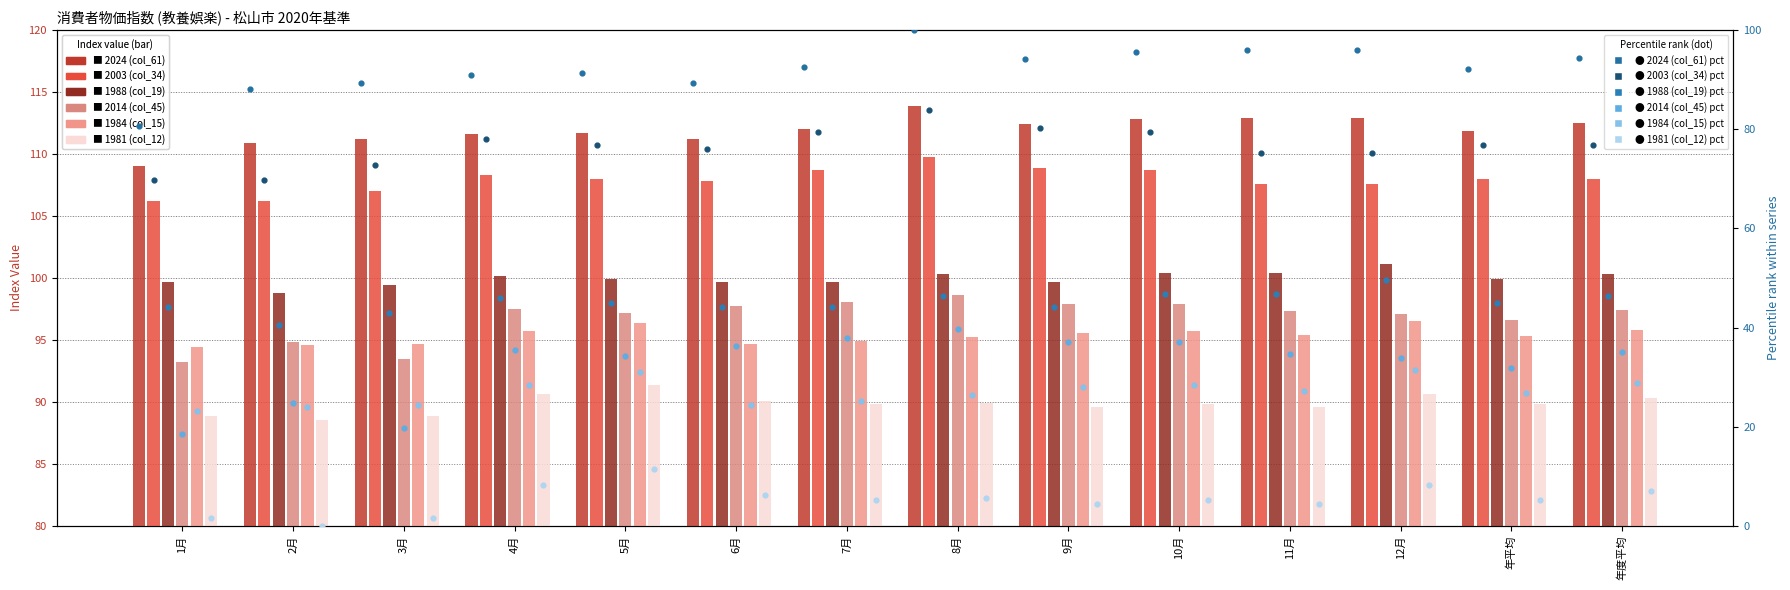

Which series contains the lowest Y value?

1981 (col_12)